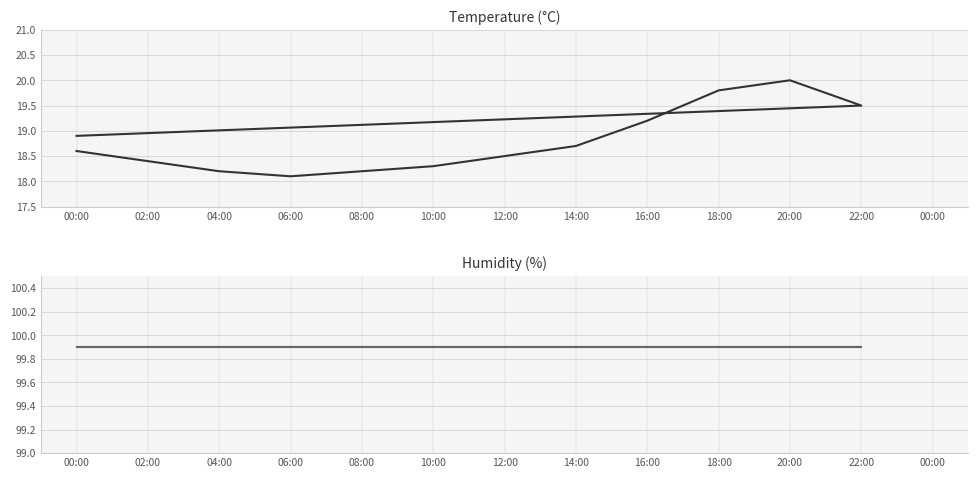

Which has a higher value, 20:00 or 14:00?

20:00